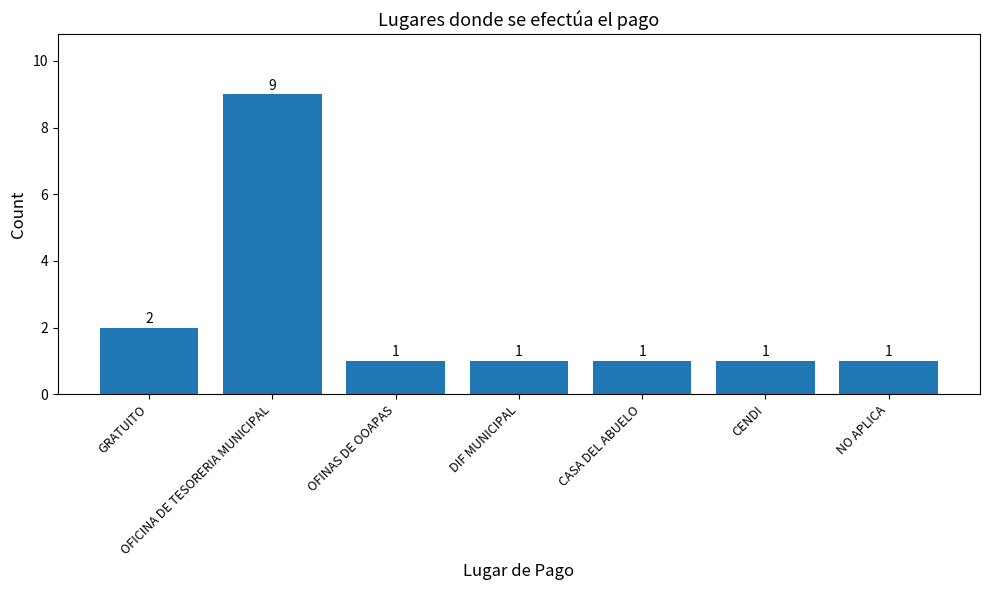

At which category does the chart reach its peak across all series?

OFICINA DE TESORERIA MUNICIPAL